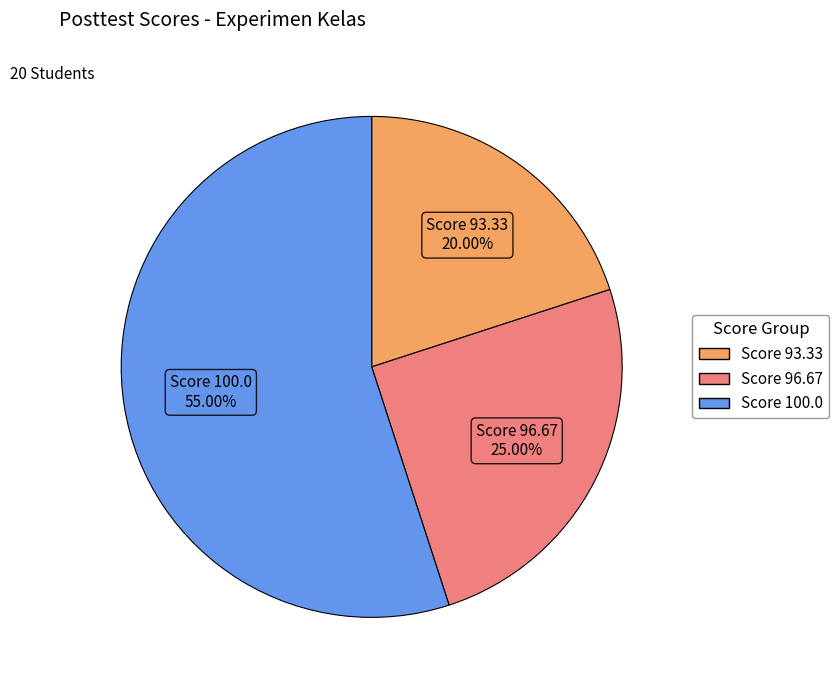

How many slices are in this pie chart?

3